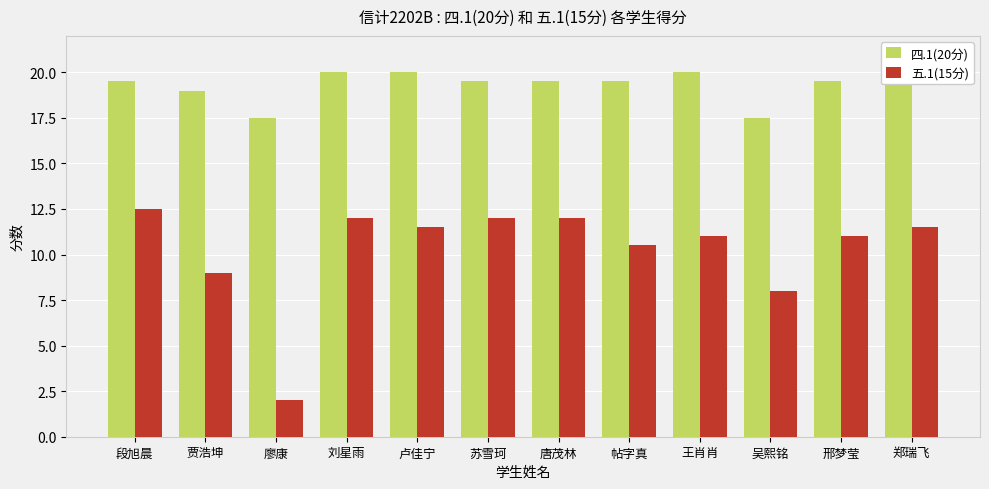

Reading left to right, what are all the values shown in this chart?

四.1(20分): 19.5	19.0	17.5	20.0	20.0	19.5	19.5	19.5	20.0	17.5	19.5	19.5
五.1(15分): 12.5	9.0	2.0	12.0	11.5	12.0	12.0	10.5	11.0	8.0	11.0	11.5